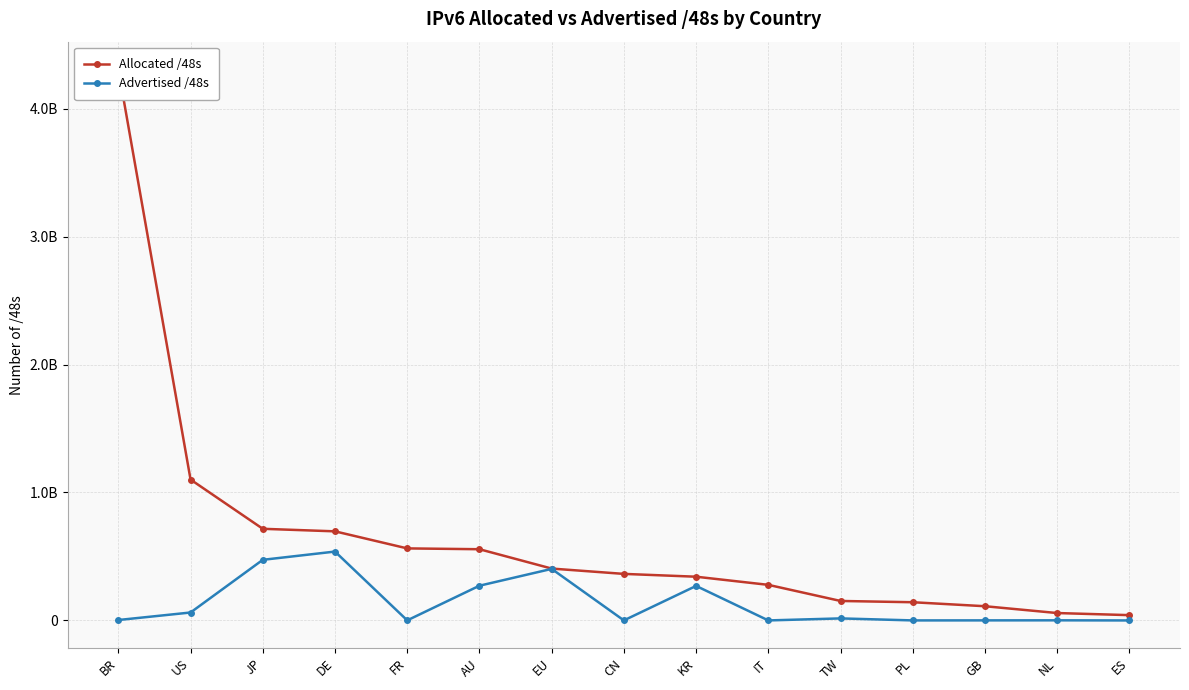

Between FR and KR, which series saw the biggest shift?

Advertised /48s